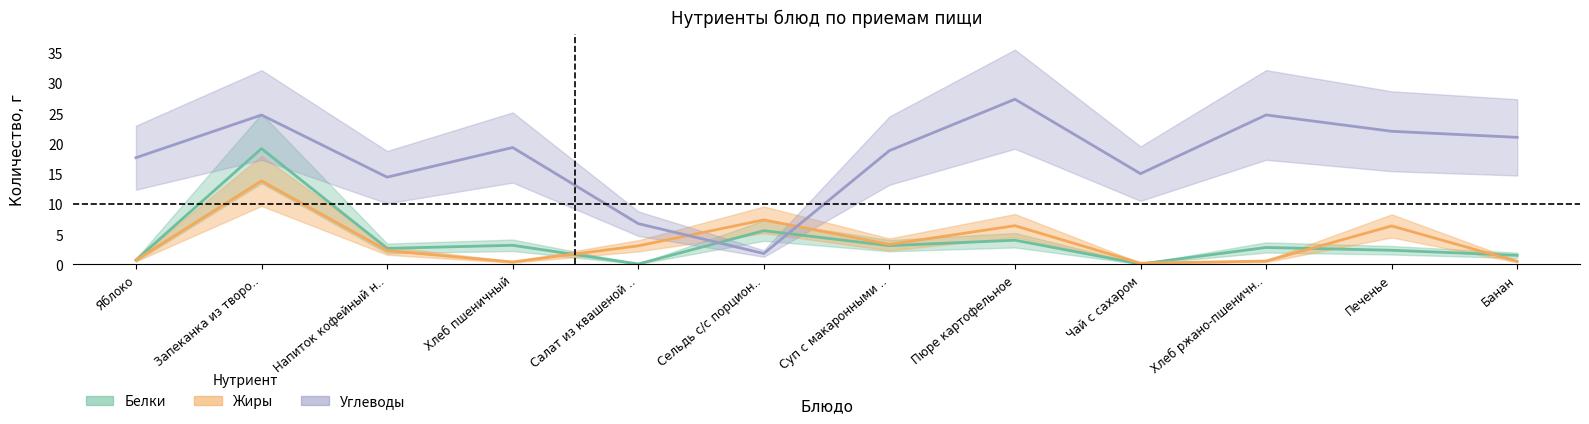

The value of Углеводы at Пюре картофельное is 27.3. True or false?

True